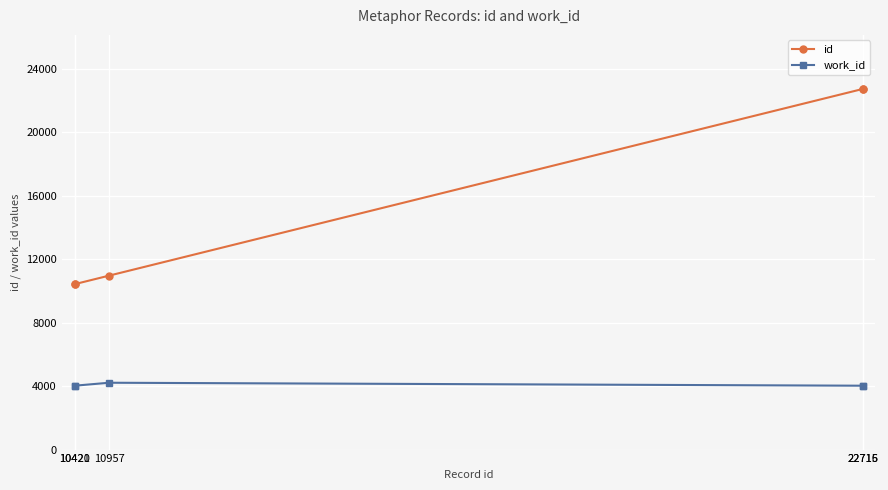

Which series has the largest total across all categories?

id